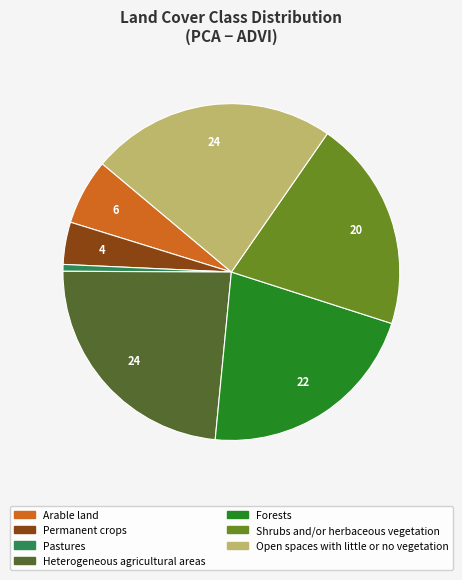

Does Permanent crops represent more than half of the total?

No